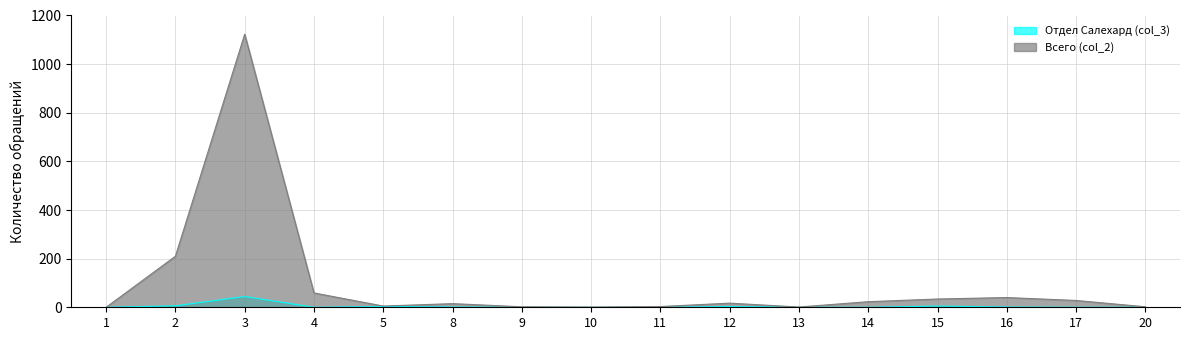

Which category has the highest value across all series?

3